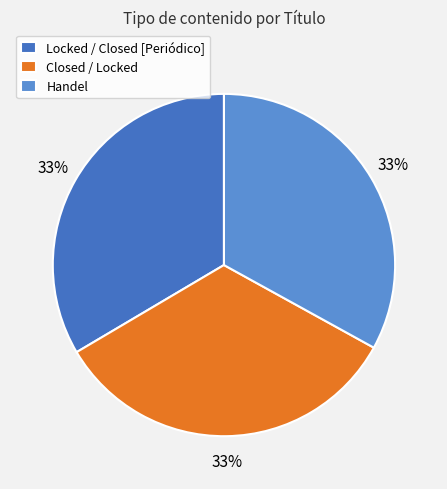

To the nearest percent, what portion does Locked / Closed [Periódico] represent?

33%